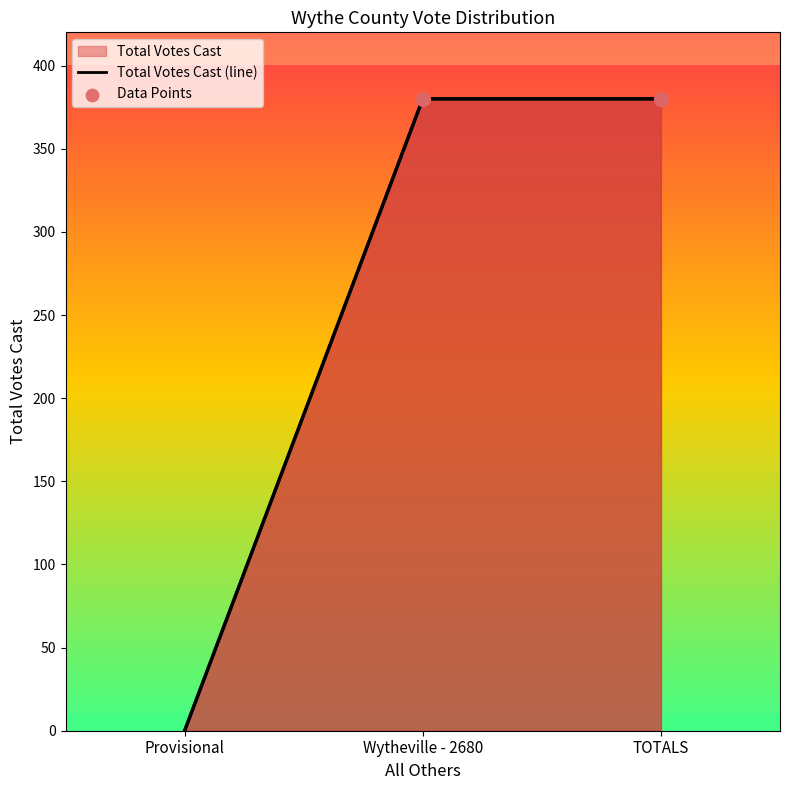

Which has a higher value, Provisional or TOTALS?

TOTALS